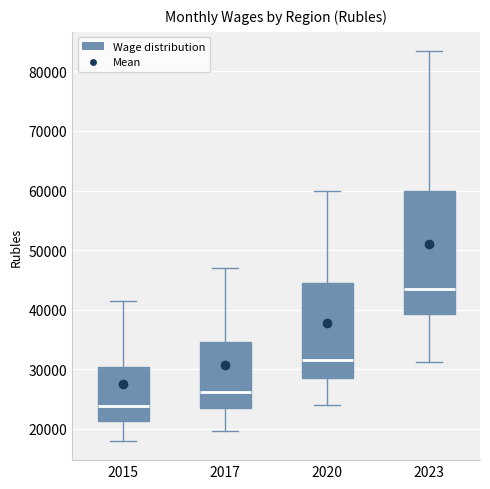

Reading left to right, transcribe this box plot: for each box, give where its median line is, the range the box spans, and where its two whiskers end, as read against the y-axis. The values are not printed on the chart, so give them approximately, as read against the axis.

2015: median 24000, box 21000 to 30000, whiskers 18000 to 42000
2017: median 26000, box 23000 to 35000, whiskers 20000 to 47000
2020: median 32000, box 29000 to 44000, whiskers 24000 to 60000
2023: median 43000, box 39000 to 60000, whiskers 31000 to 83000